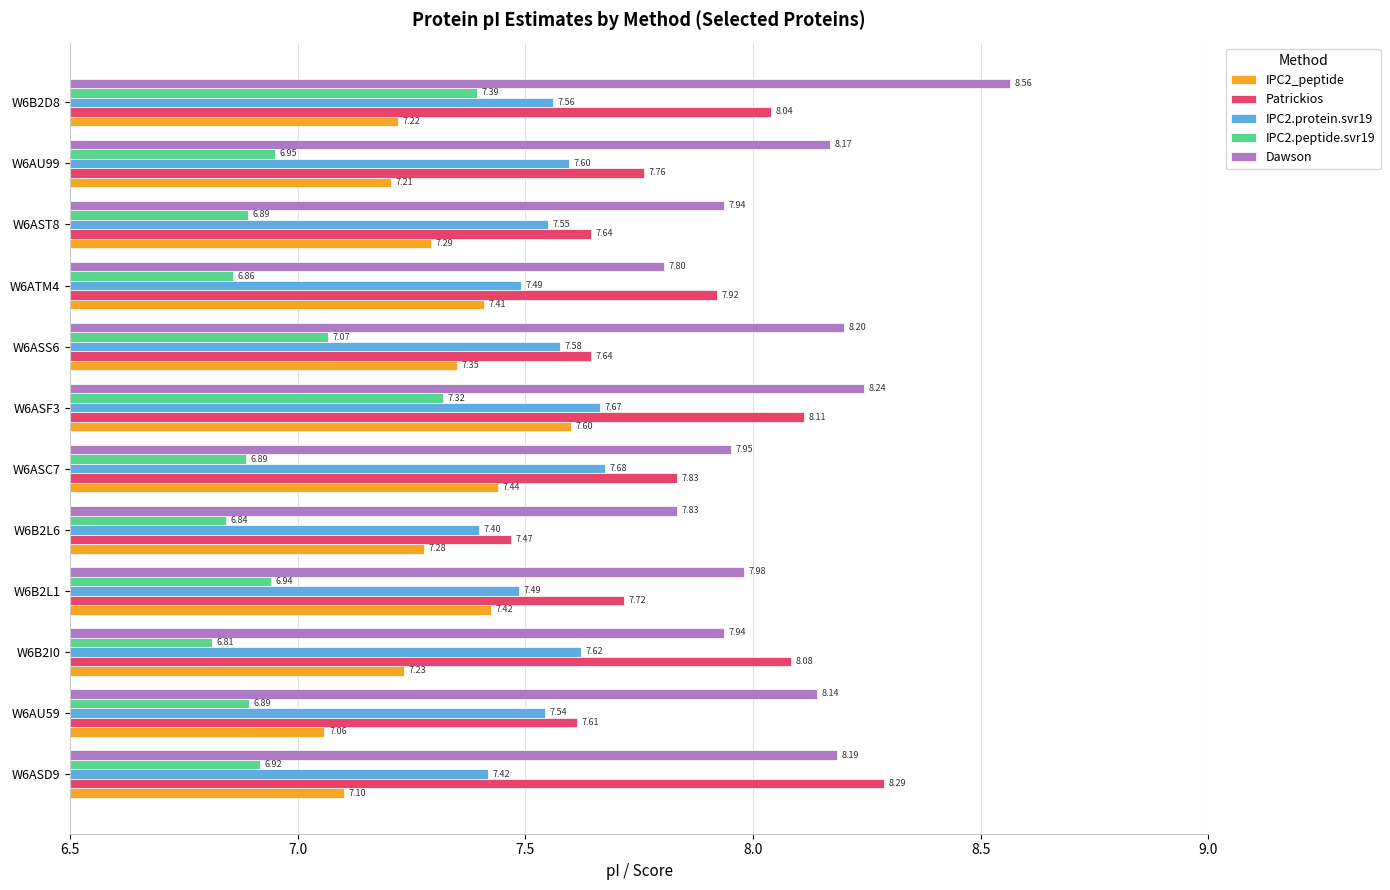

What is the spread (max minus min) of values at W6B2I0?

1.3